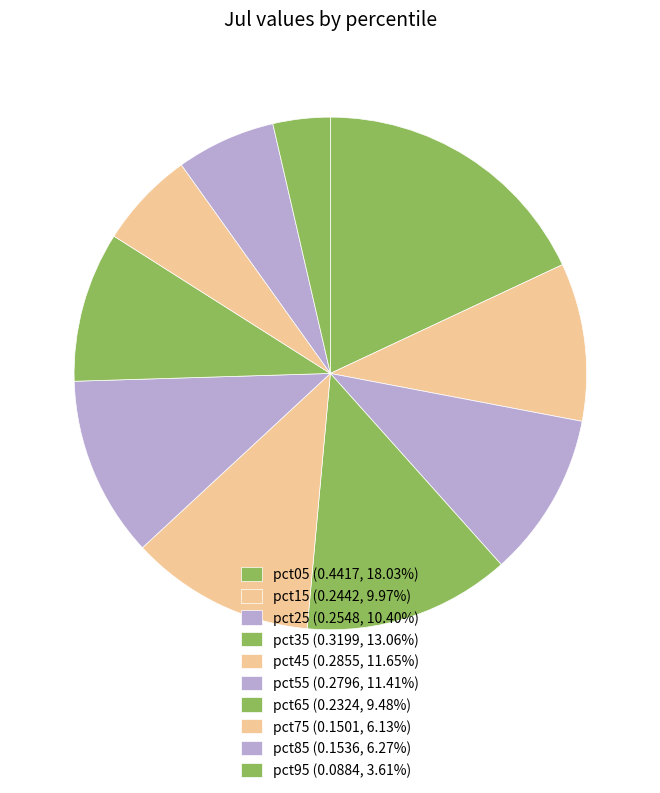

What is the largest slice in the pie chart?

pct05